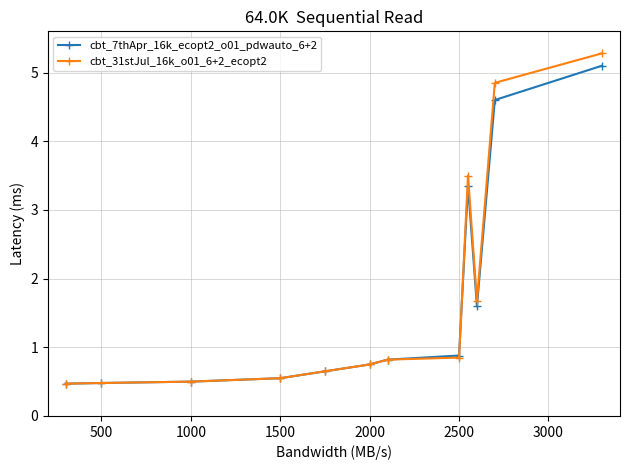

What is the value of the cbt_7thApr_16k_ecopt2_o01_pdwauto_6+2 point at the 1st from the left?

0.5